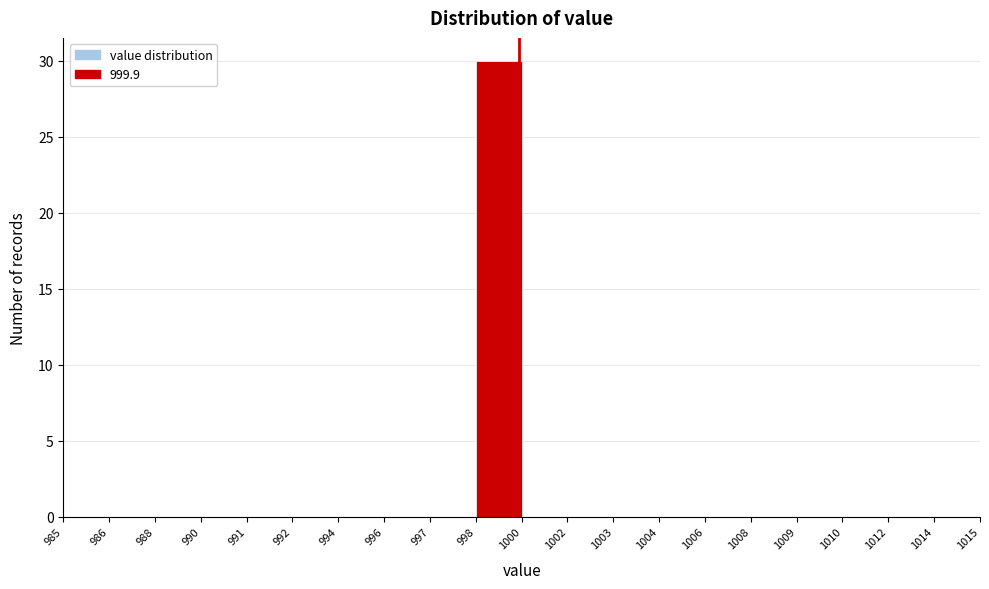

Reading left to right, list all the values displayed in this chart.

985=0	986=0	988=0	990=0	991=0	992=0	994=0	996=0	997=0	998=30	1000=0	1002=0	1003=0	1004=0	1006=0	1008=0	1009=0	1010=0	1012=0	1014=0